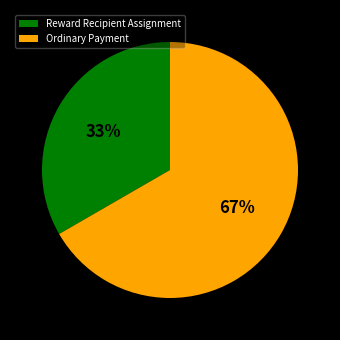

Is Reward Recipient Assignment the majority of the pie?

No